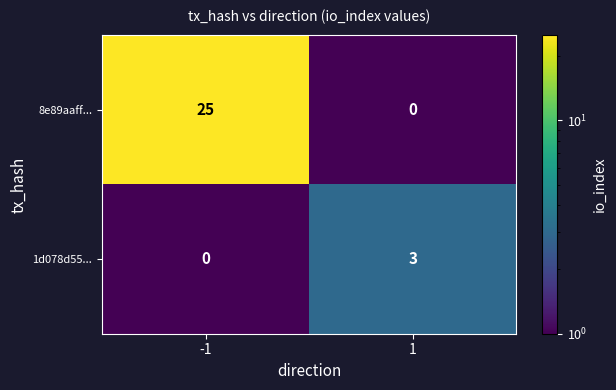

What is the greatest value displayed?

25